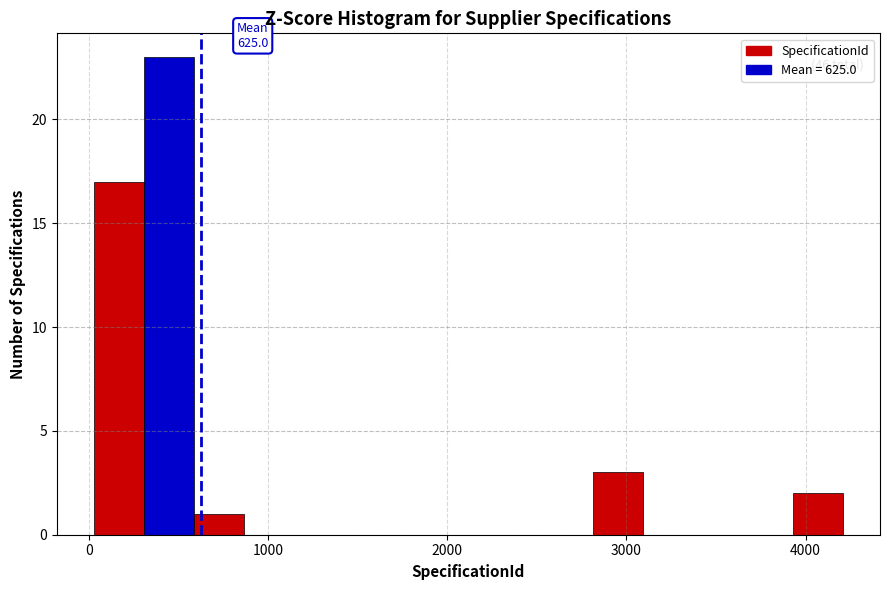

Around what value on the x-axis is the tallest bar? Give the approximate position of its centre, as read against the axis.

400